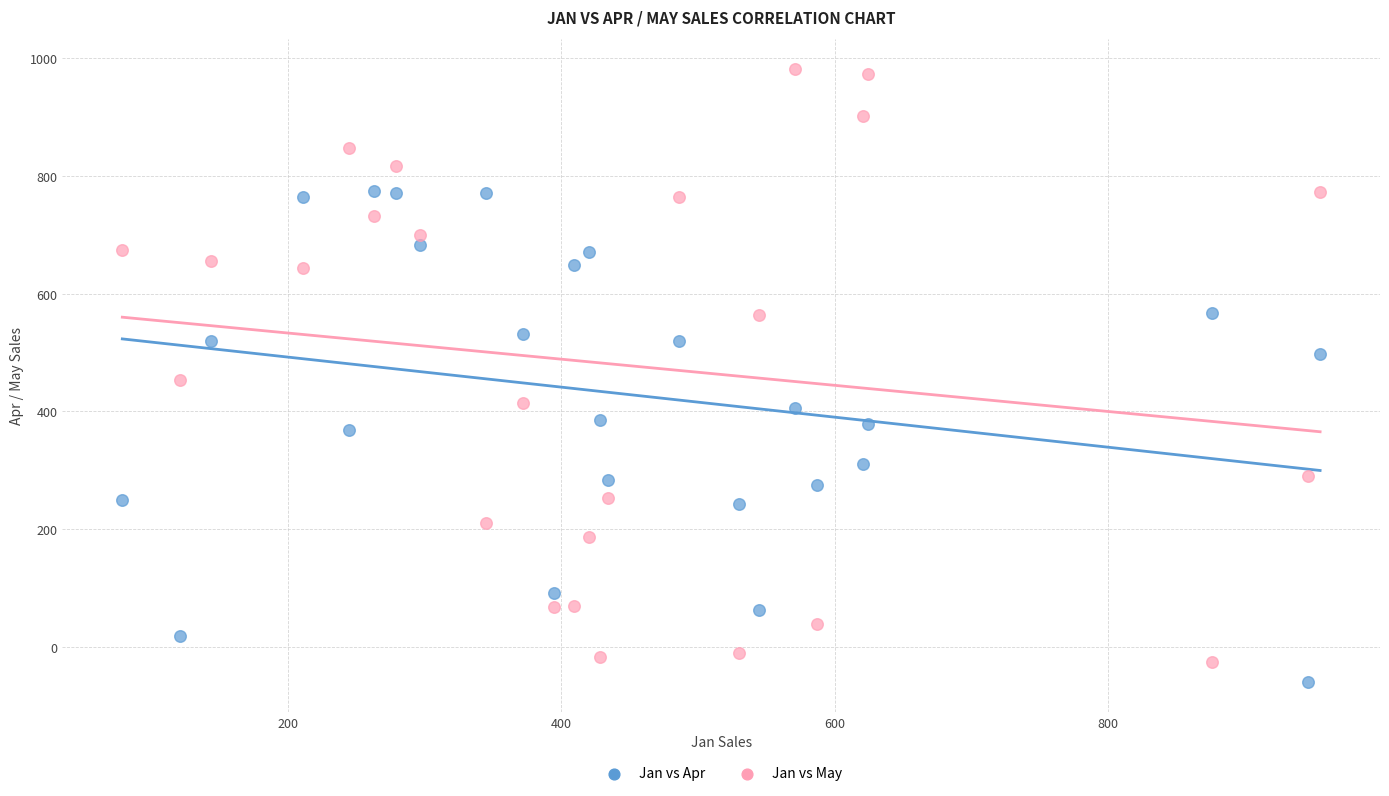

Which series contains the highest Y value?

Jan vs May